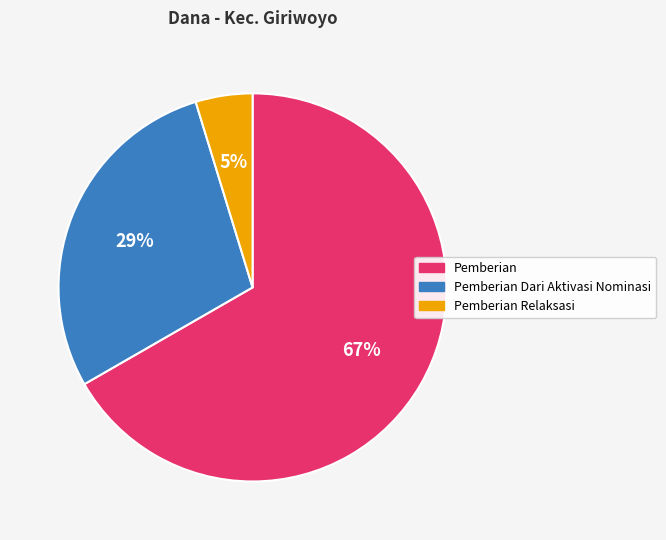

To the nearest percent, what is the average slice percentage?

33%